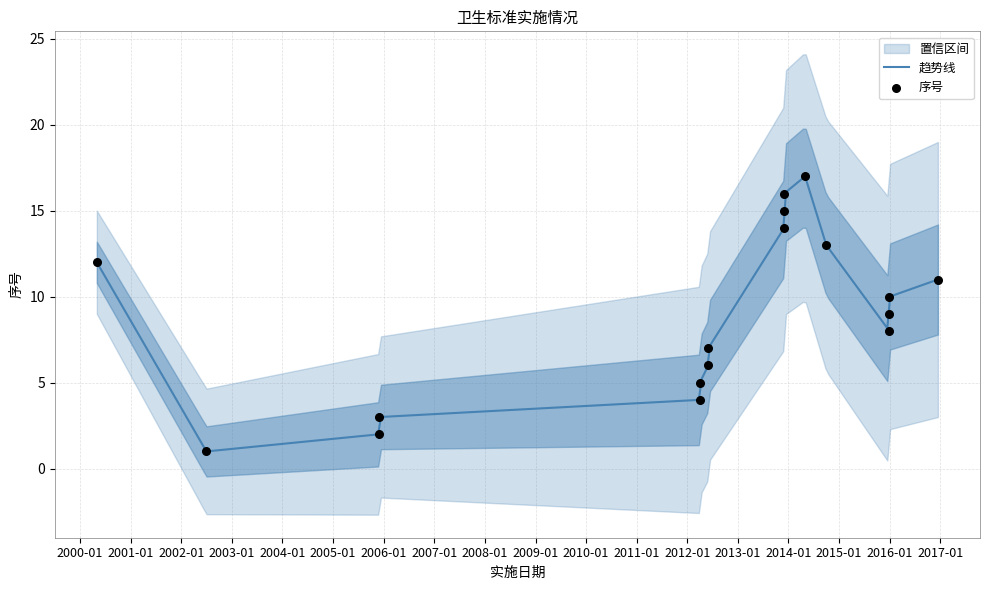

What is the change in value from 2013-12-01 to 2014-10-01?

-1